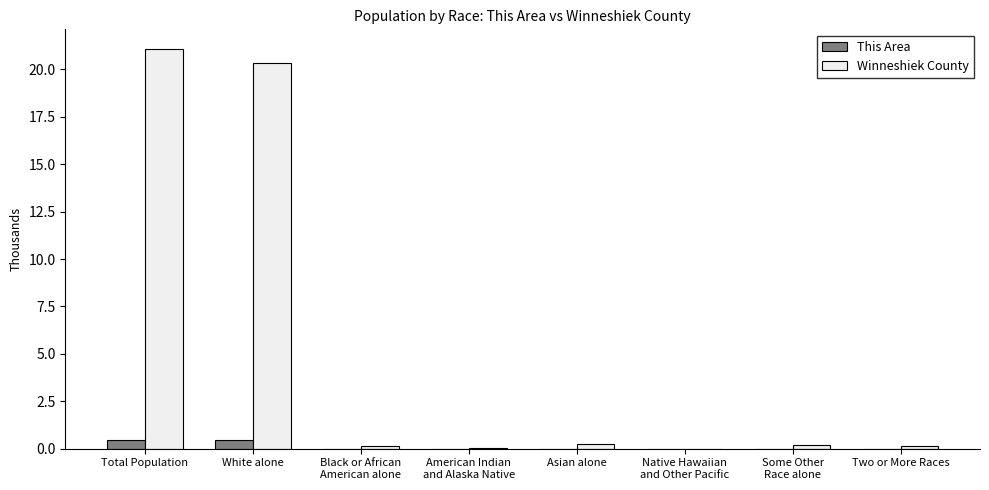

Which category has the highest value in the Winneshiek County series?

Total Population